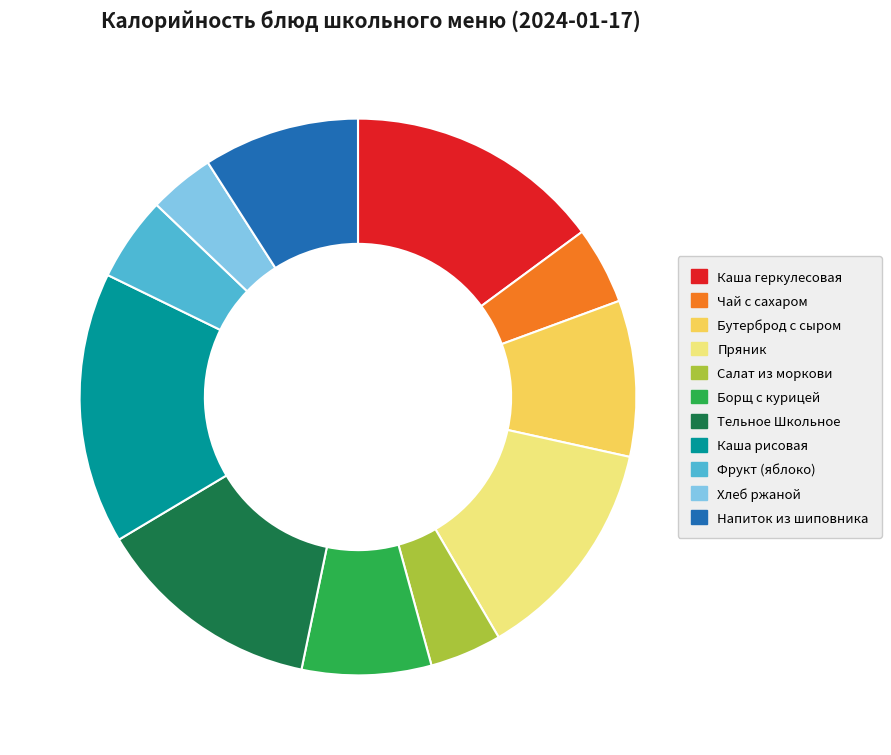

Is Пряник the majority of the pie?

No